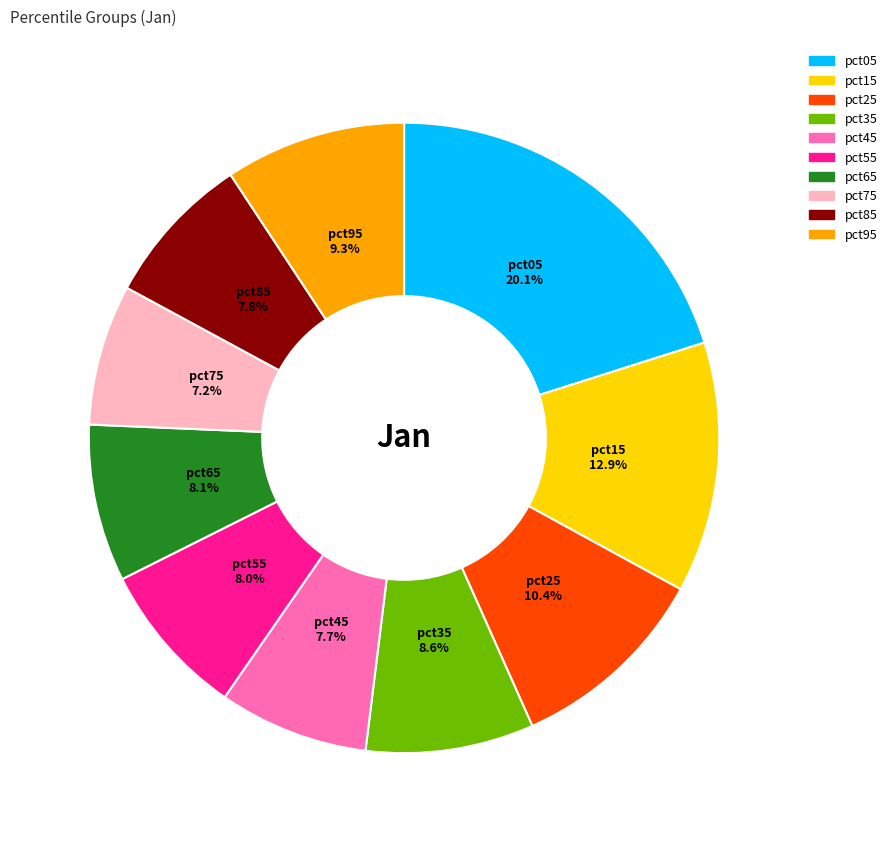

Count the number of slices in the pie.

10